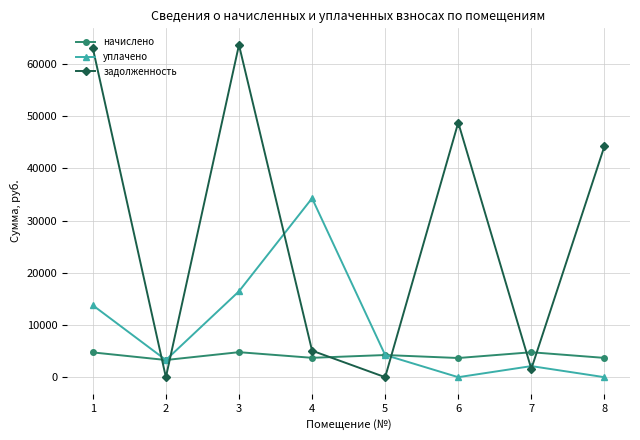

What is the spread (max minus min) of values at 3?

58887.9